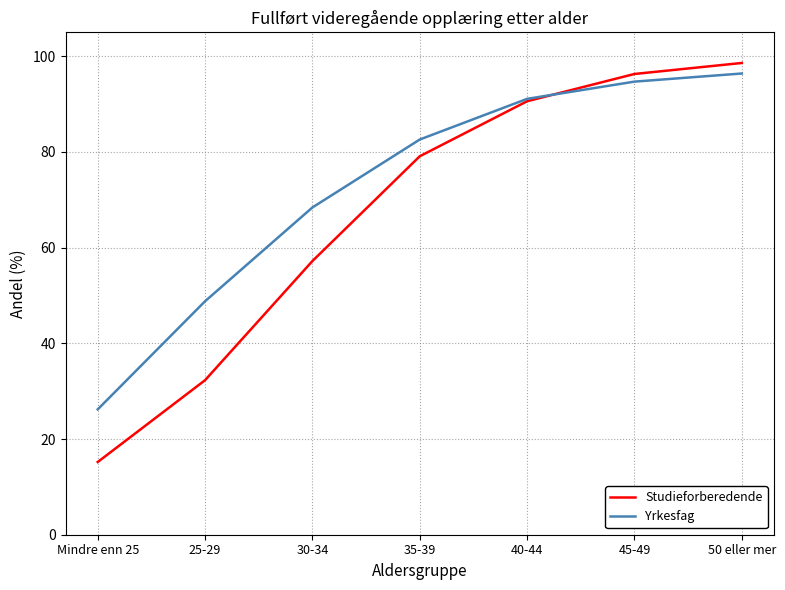

At 45-49, list the series in order from smallest to largest.

Yrkesfag, Studieforberedende